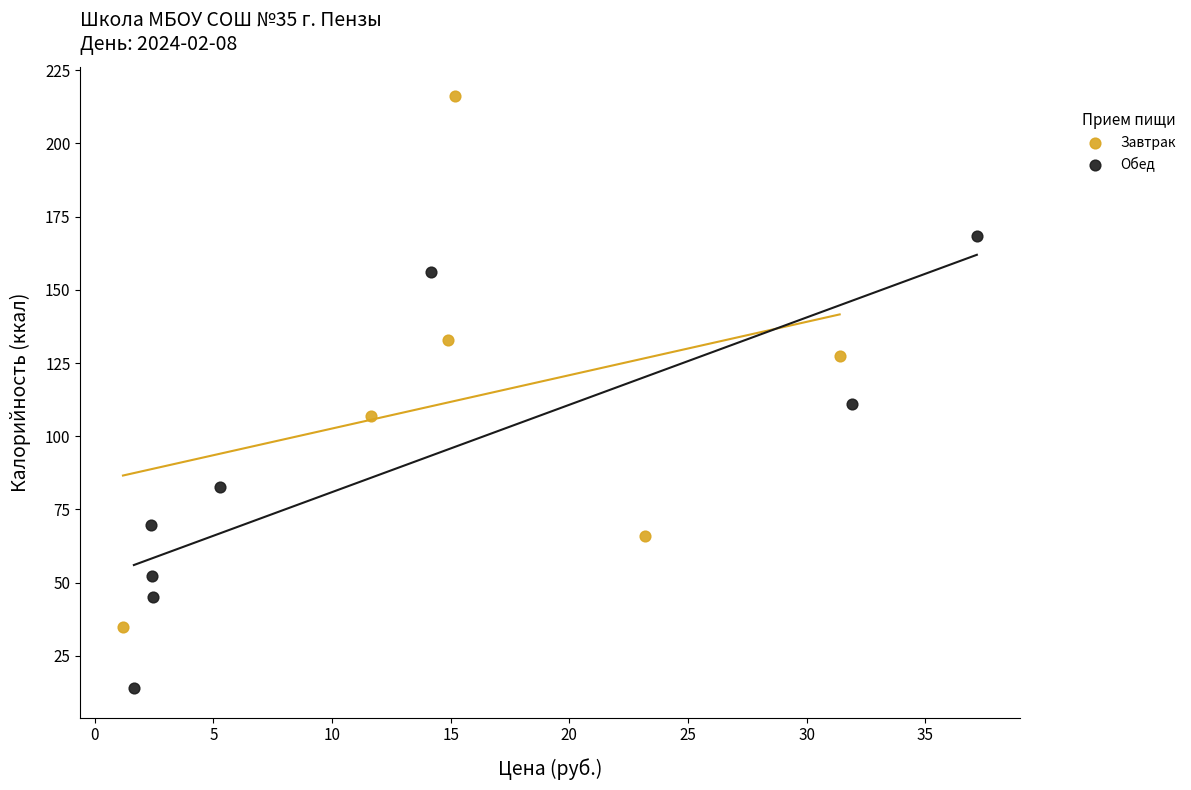

Which series has the largest Y range (max minus min)?

Завтрак